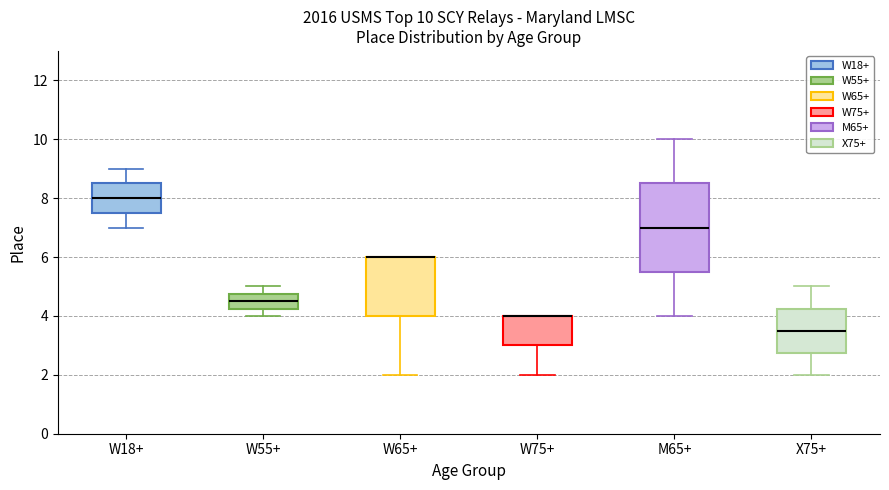

Which box is the tallest, from its lower edge to its upper edge?

M65+